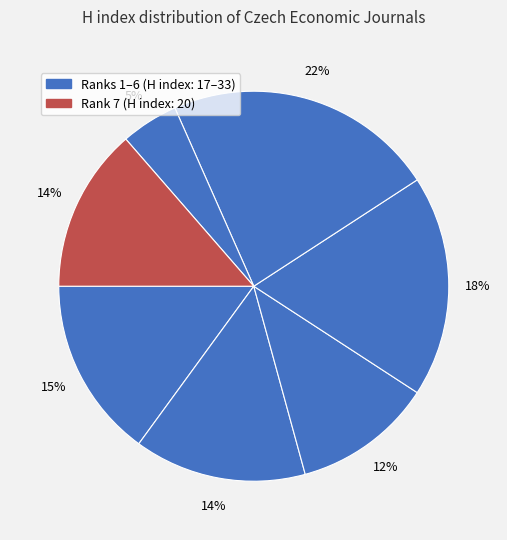

Rank the categories by value from lowest to highest.

Czech Economic Review (Rank 6), Politicka Ekonomie (Rank 3), Agris On-line Papers (Rank 7), Prague Economic Papers (Rank 2), Finance a Uver (Rank 1), E a M: Ekonomie a Management (Rank 4), Agricultural Economics (Rank 5)